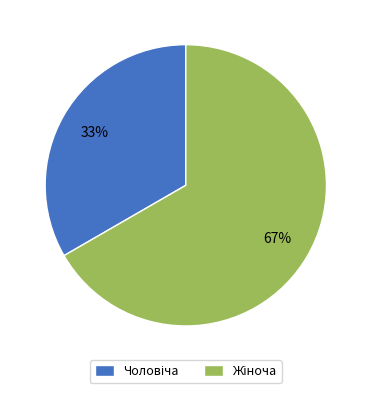

Is there a majority slice in this chart?

Yes